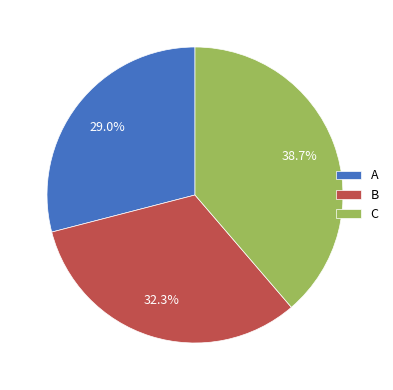

Which slice is the smallest?

A